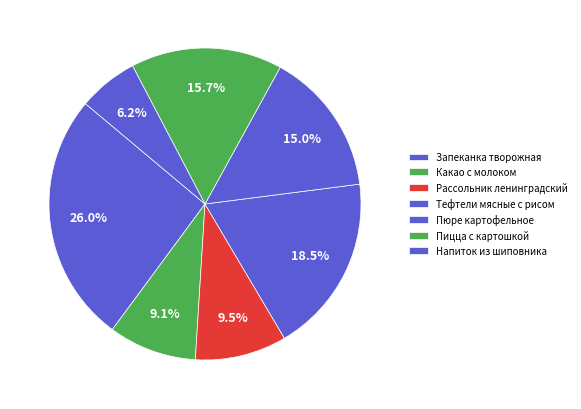

Is there any slice that represents more than half of the pie?

No